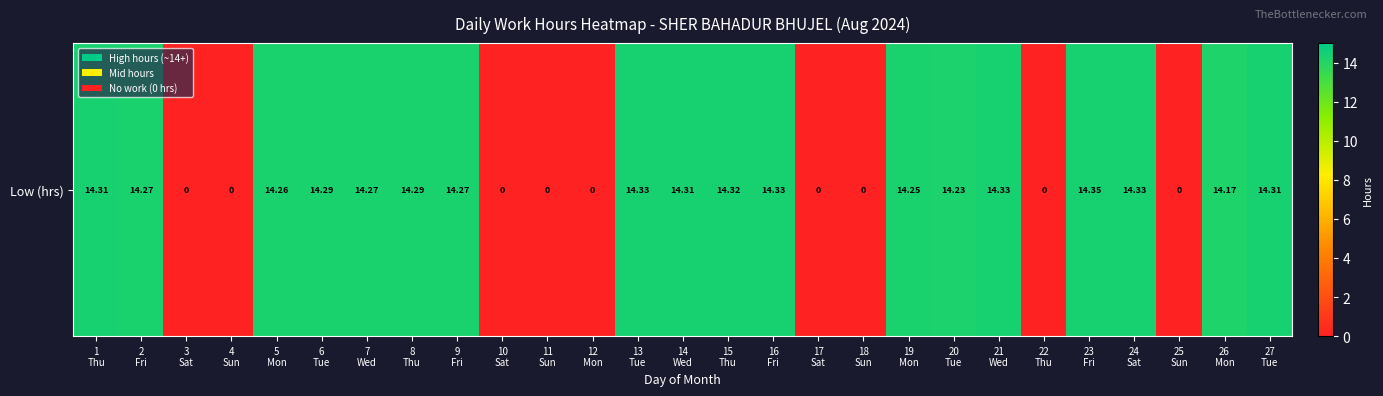

How many values are below 14?

9